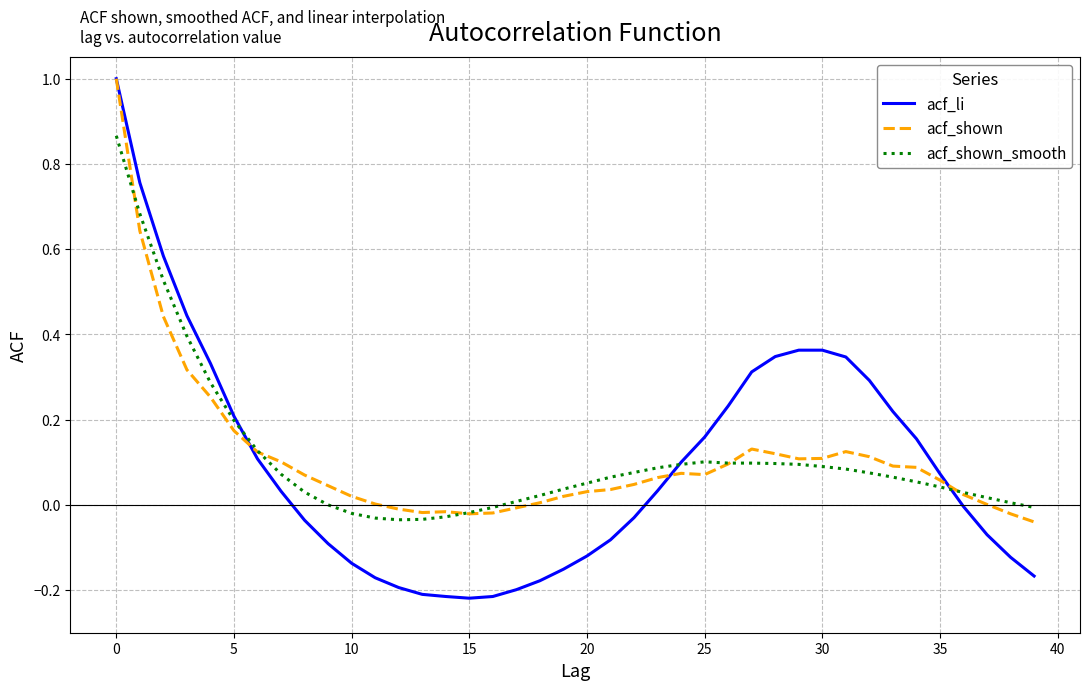

What is the greatest value displayed?

1.0